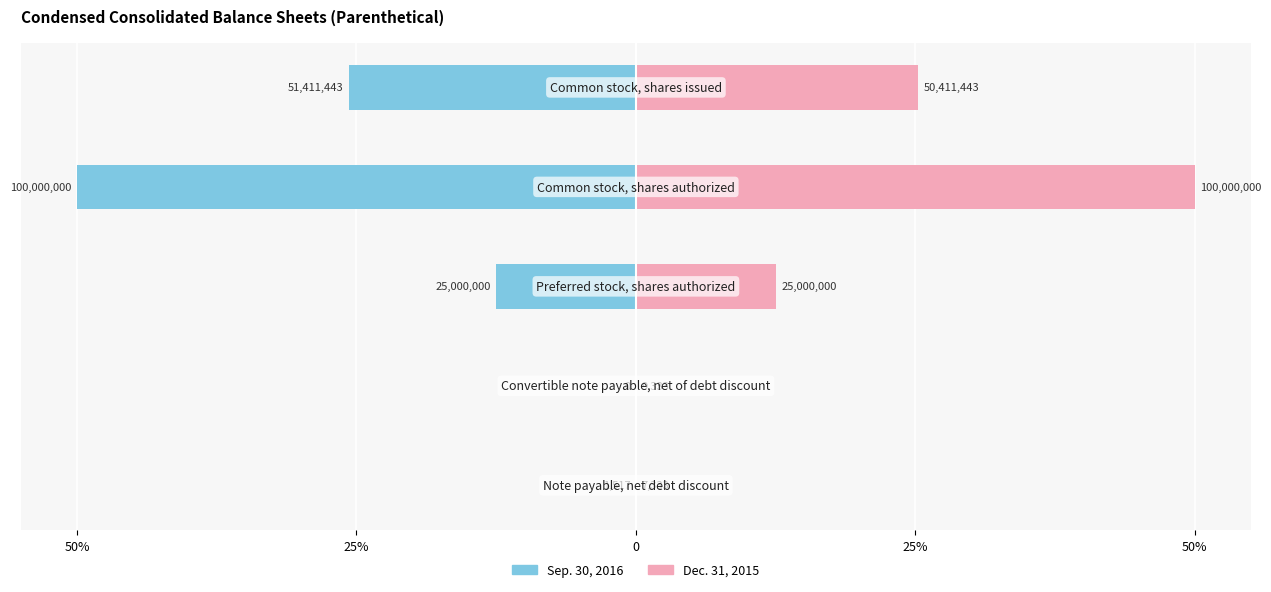

How many bars are there in each group?

2